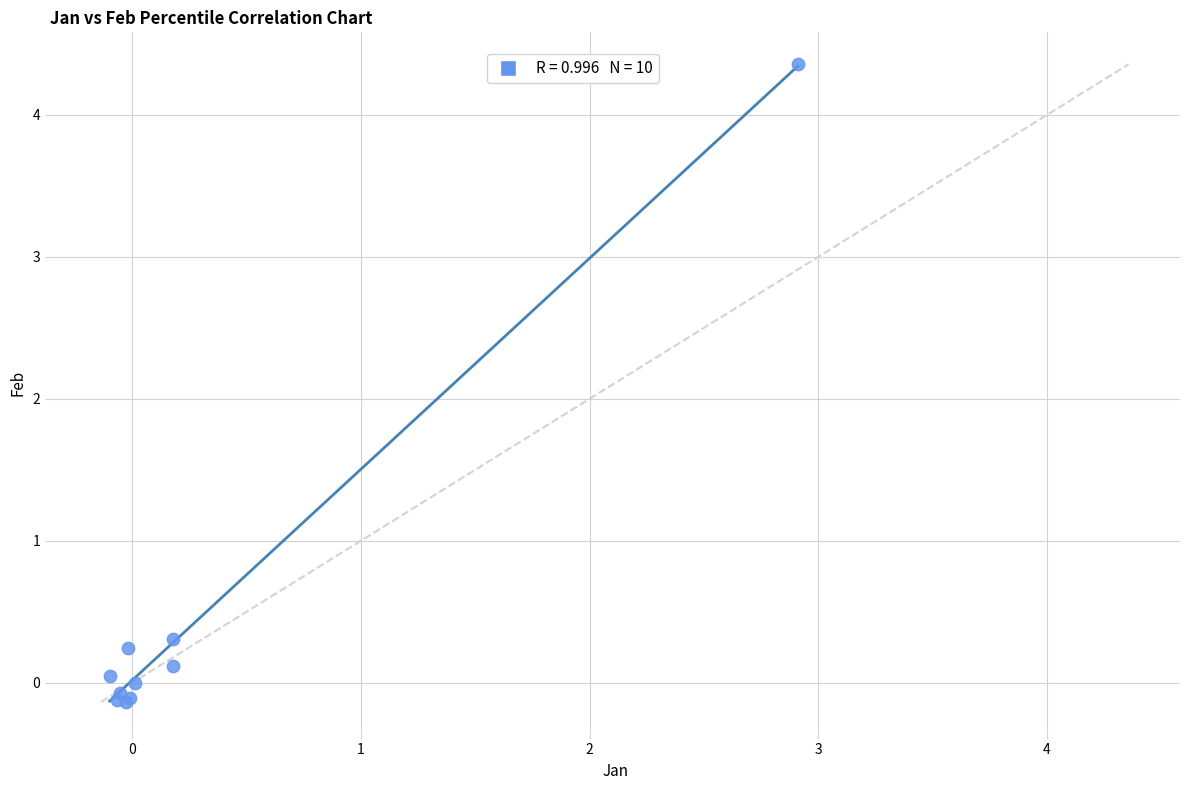

What Y value in the scatter plot is closest to 2?

0.3